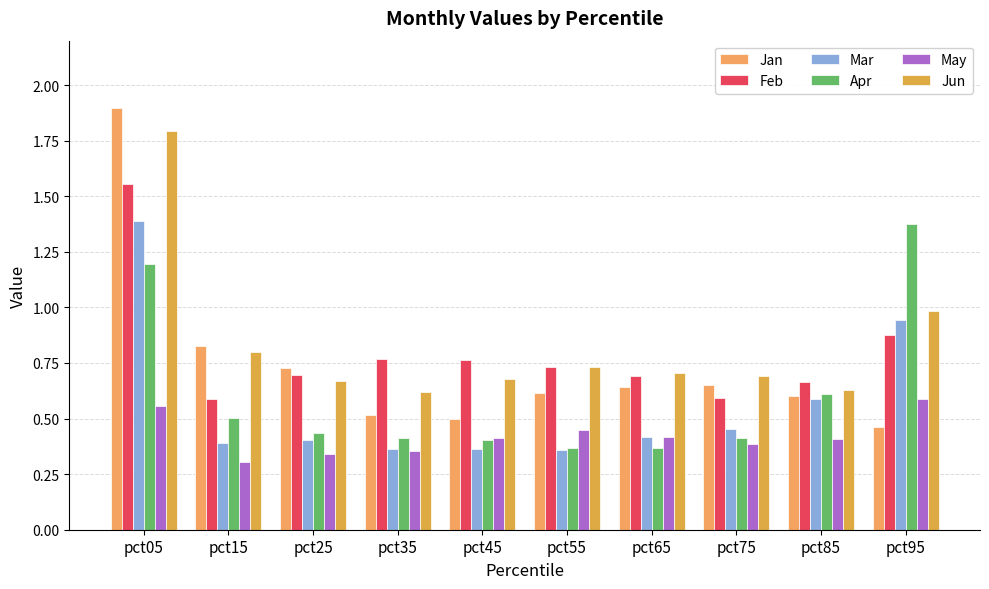

What is the sum of the Feb values at pct05 and pct25?

2.3